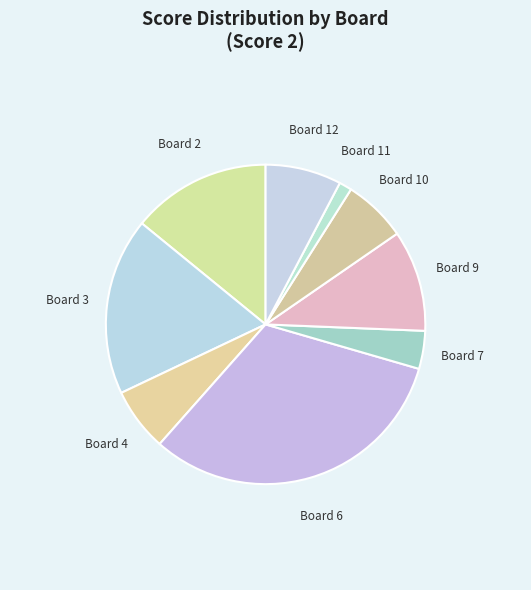

Is there any slice that represents more than half of the pie?

No